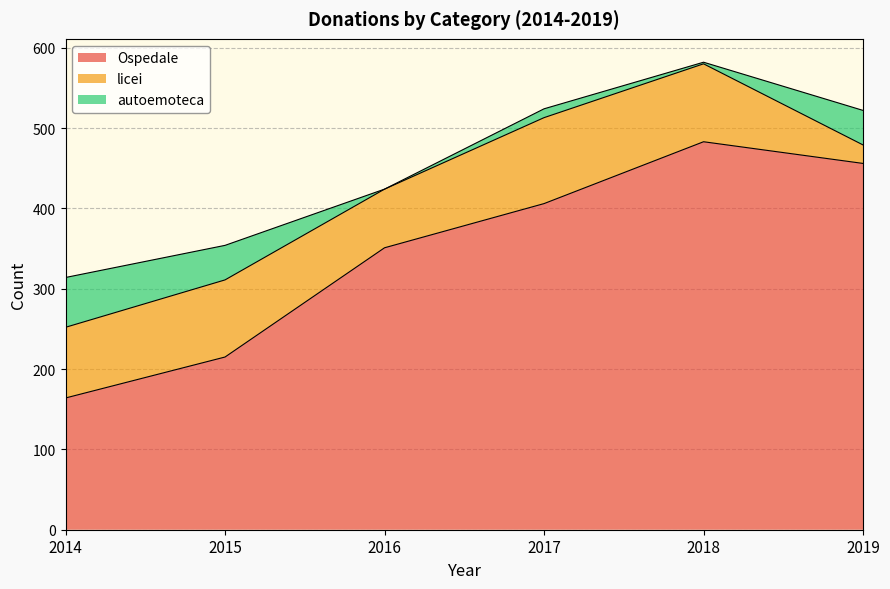

What is the greatest value displayed?

483